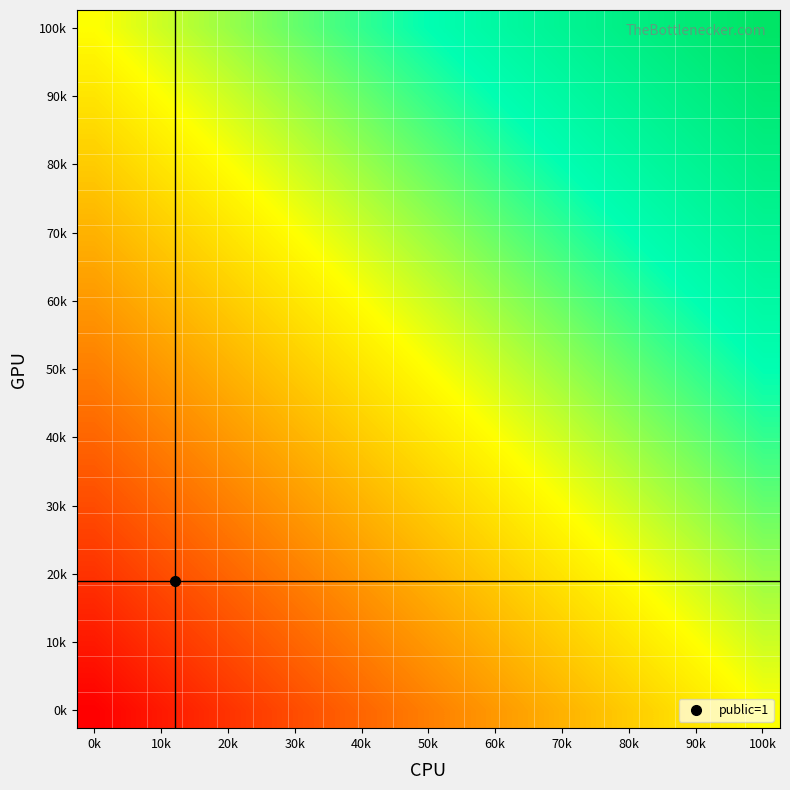

Which category has the highest value across all series?

100k